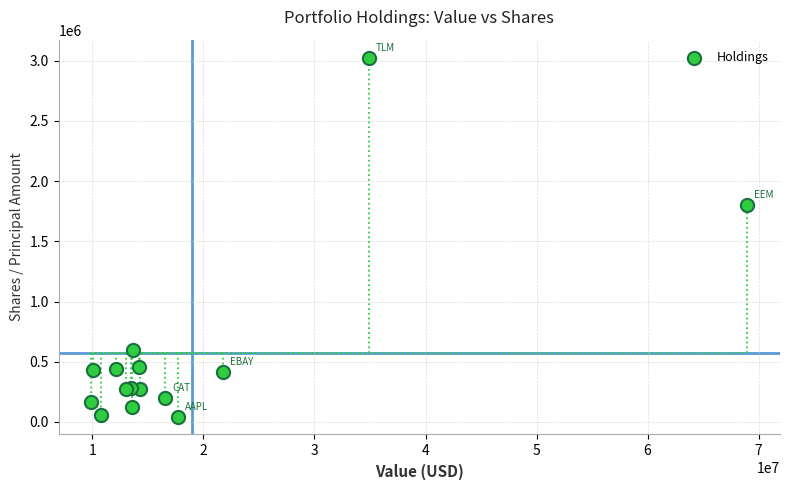

What Y value in the scatter plot is closest to 1535132?

1800000